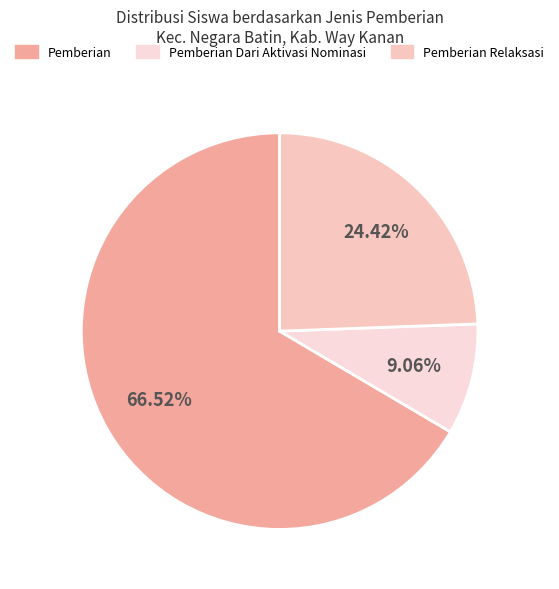

Count the number of slices in the pie.

3